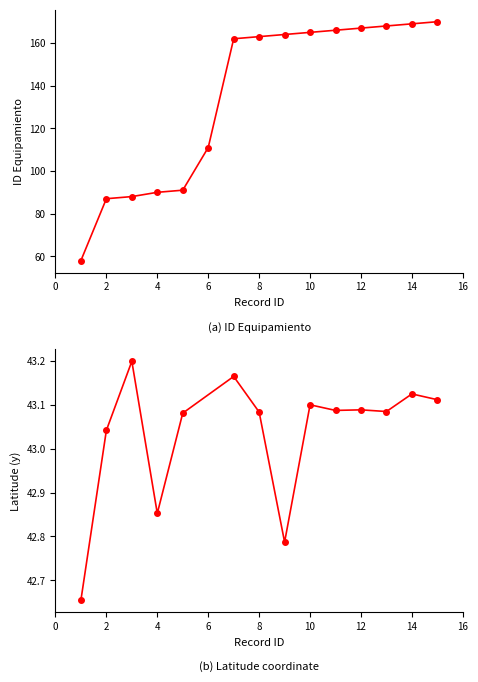

What is the change in value from 6 to 15?

+59